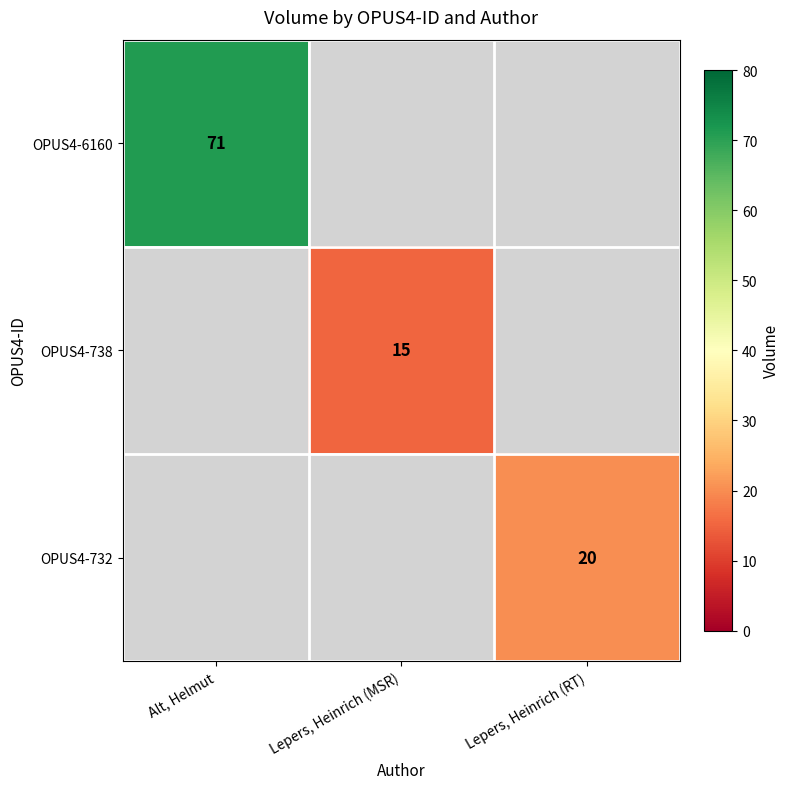

How many series are shown in this chart?

3